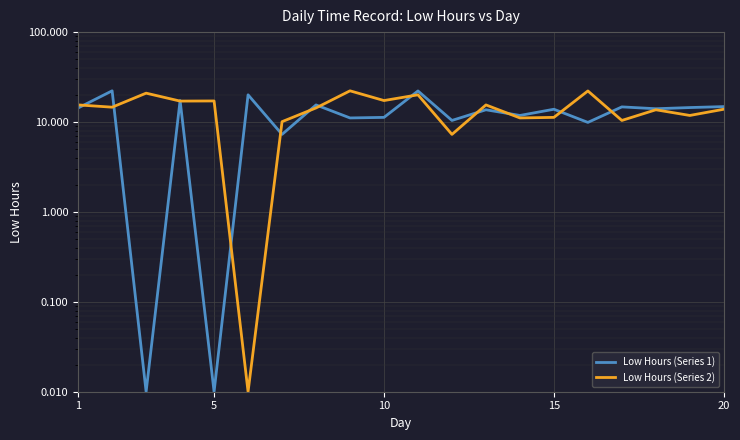

How many interior local peaks does the Low Hours (Series 2) series have?

7